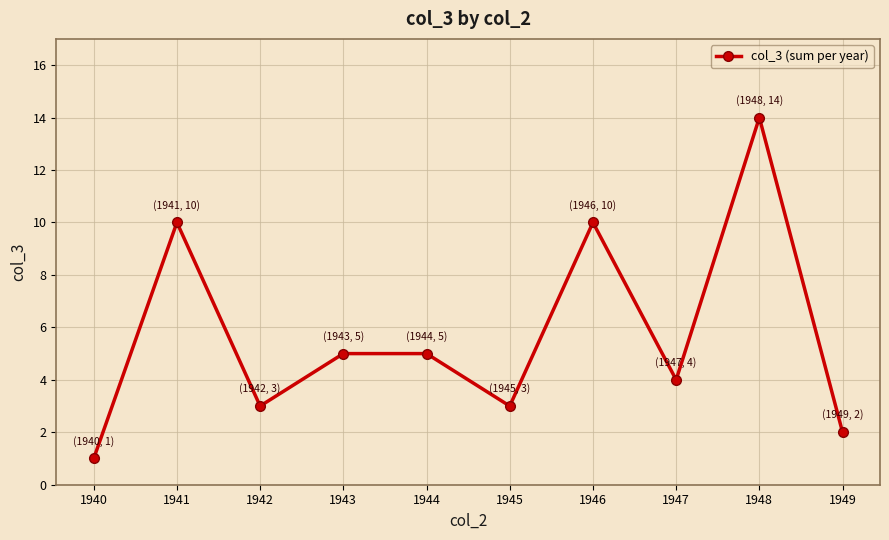

What is the sum of all values?

57